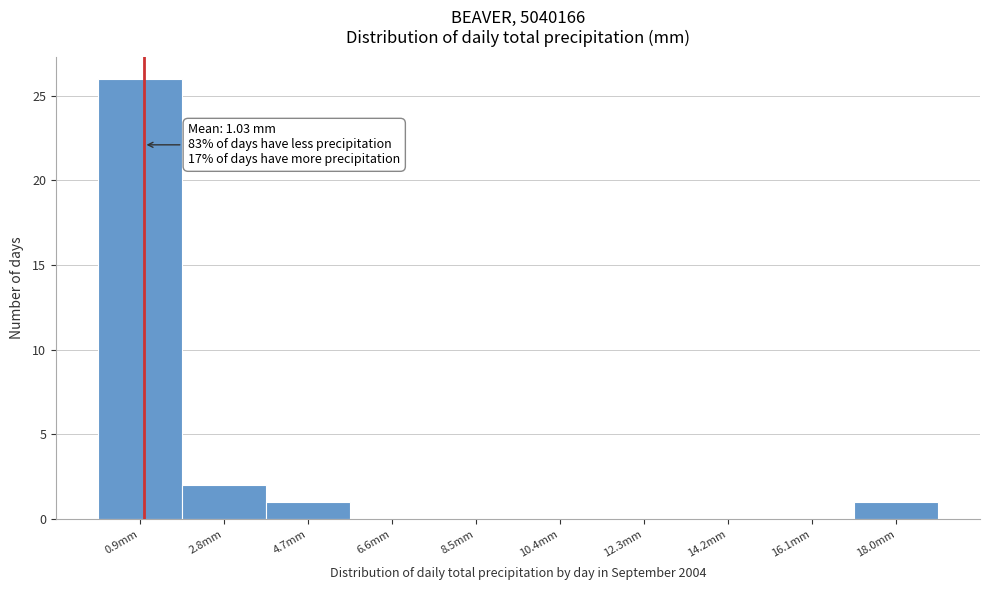

Which range on the x-axis has the tallest bar?

0.0 to 1.8